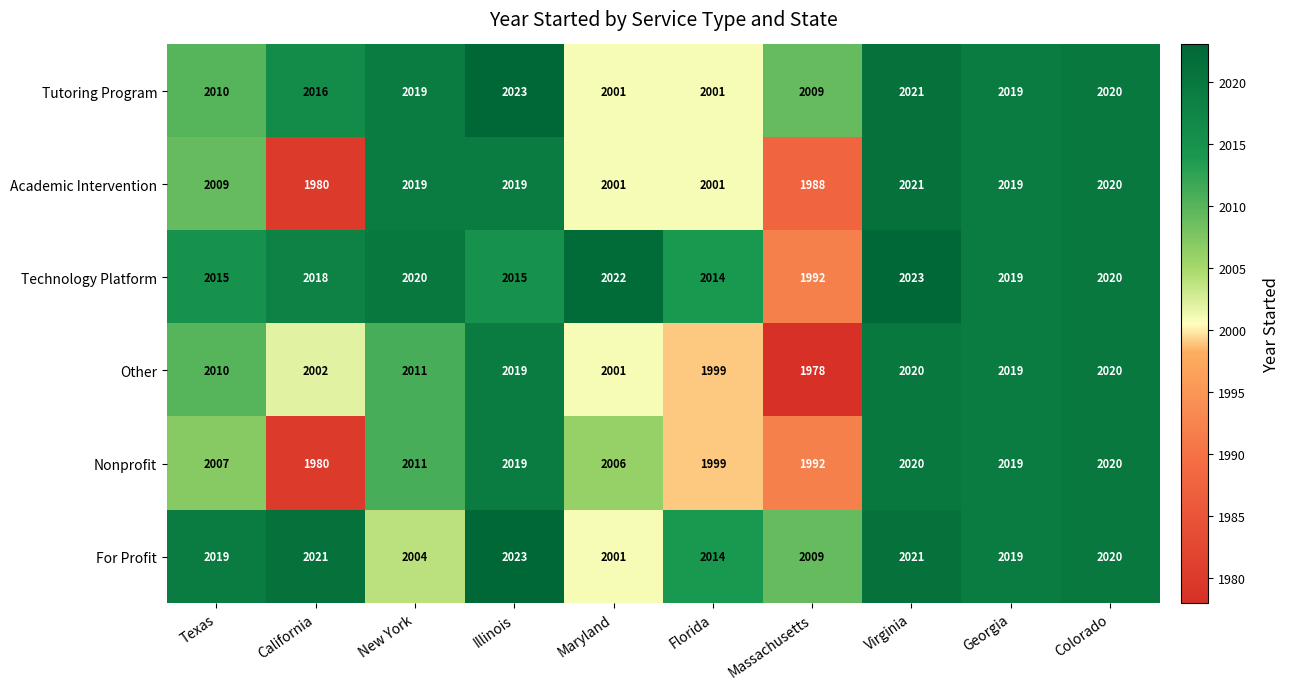

Which series has the widest spread of values?

Other